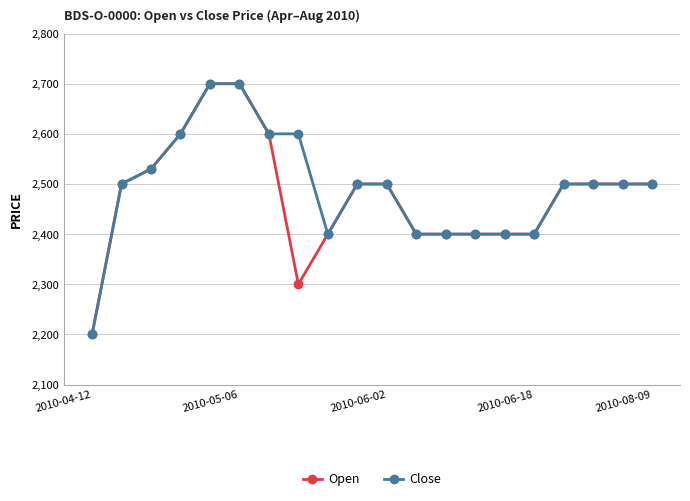

What is the value of the Open point at the 12th from the left?

2400